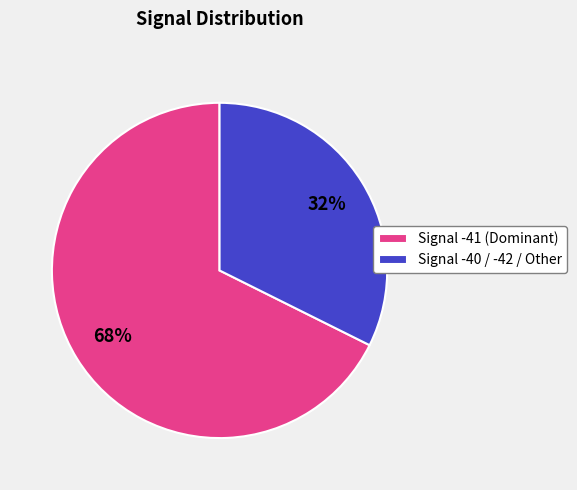

How many slices are in this pie chart?

2